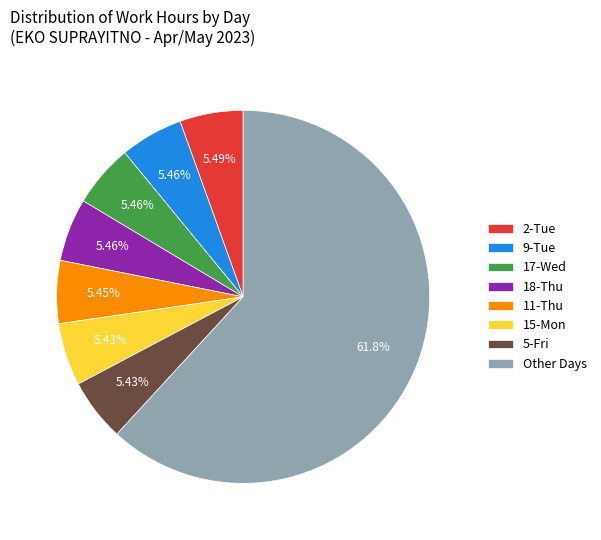

Approximately how many times larger is the value at 17-Wed compared to 2-Tue?

1.0